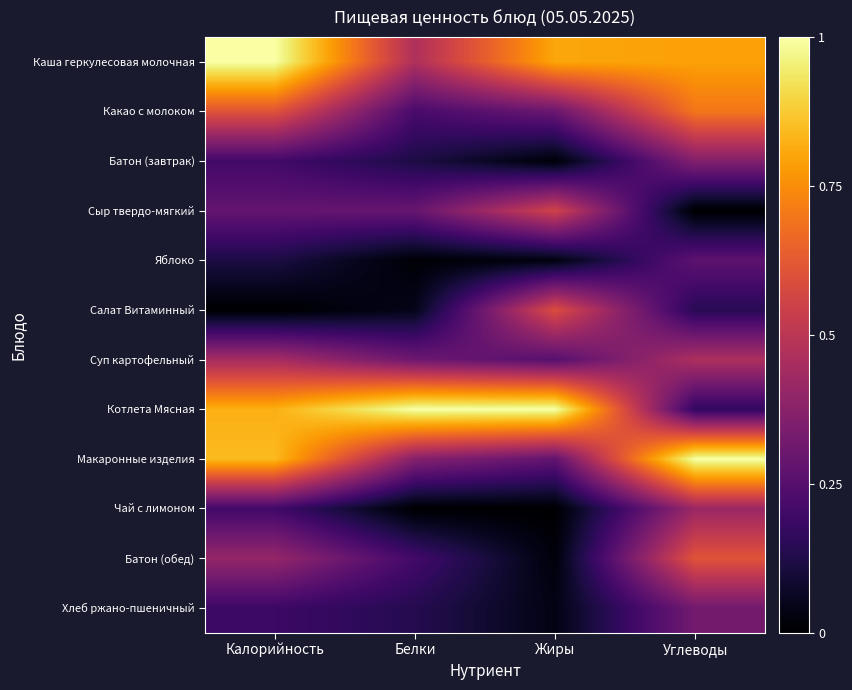

Count the number of data series in this chart.

12